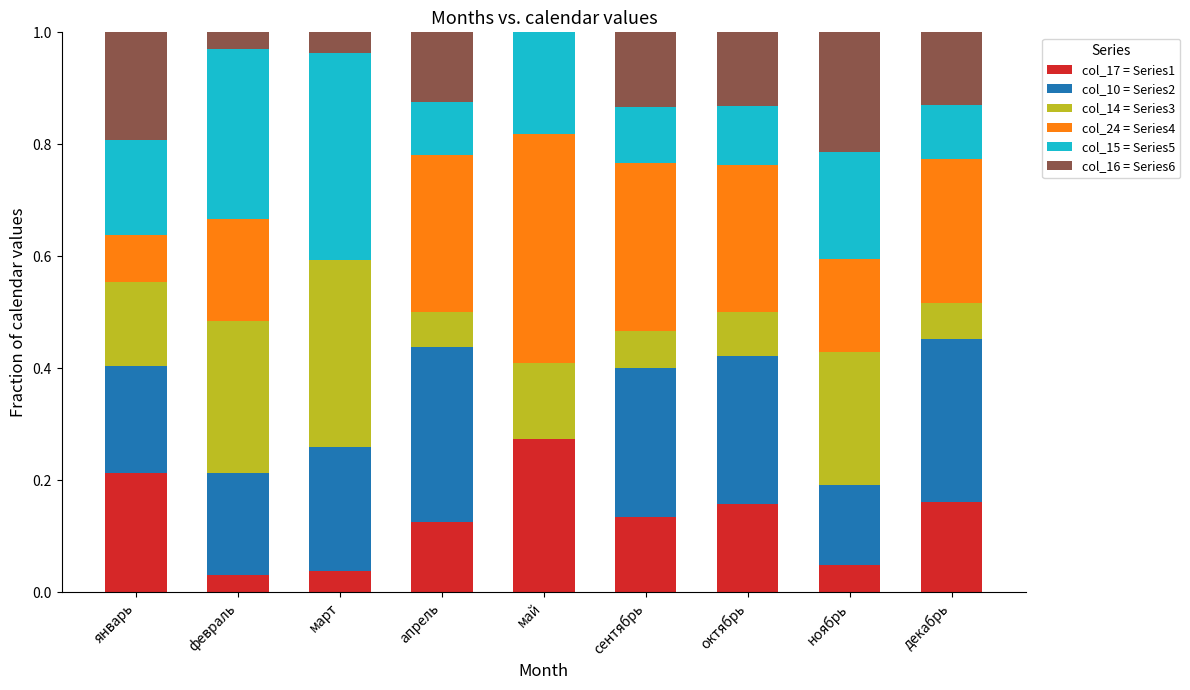

What is the total value across all series at май?

1.0